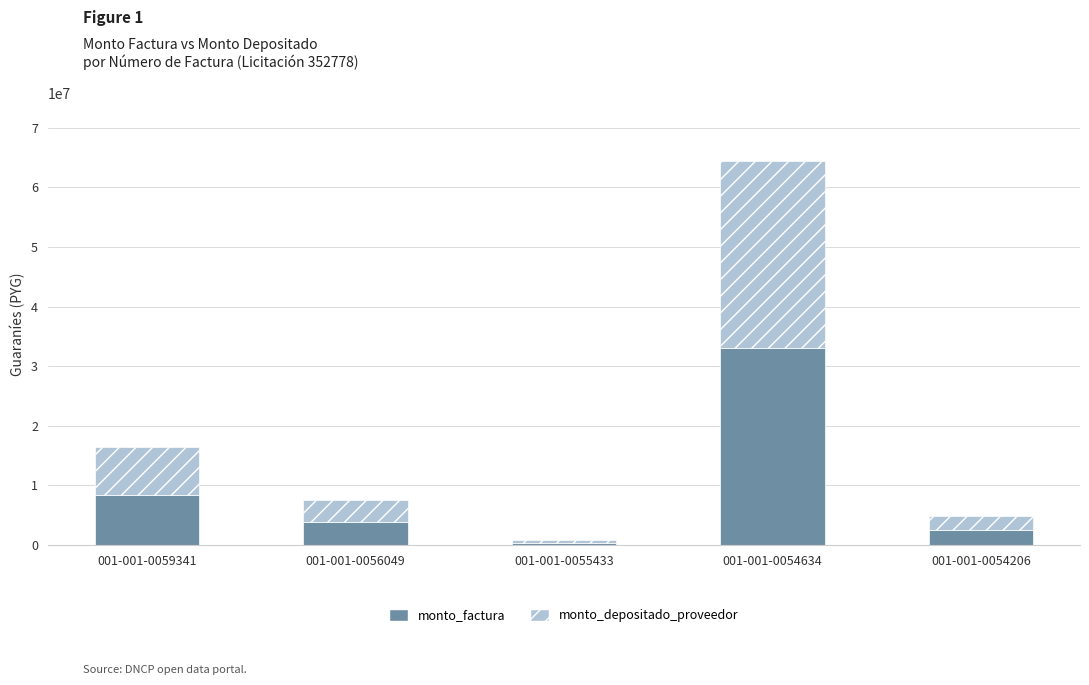

Does the chart contain stacked bars?

Yes